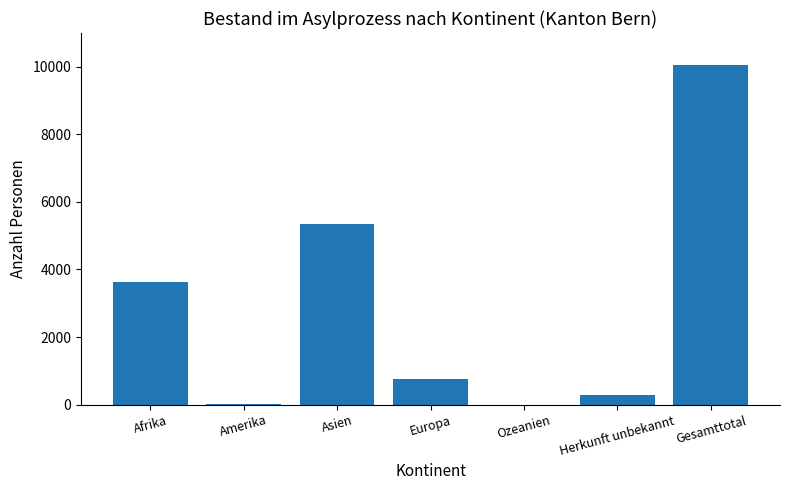

Between Asien and Europa, which is larger?

Asien